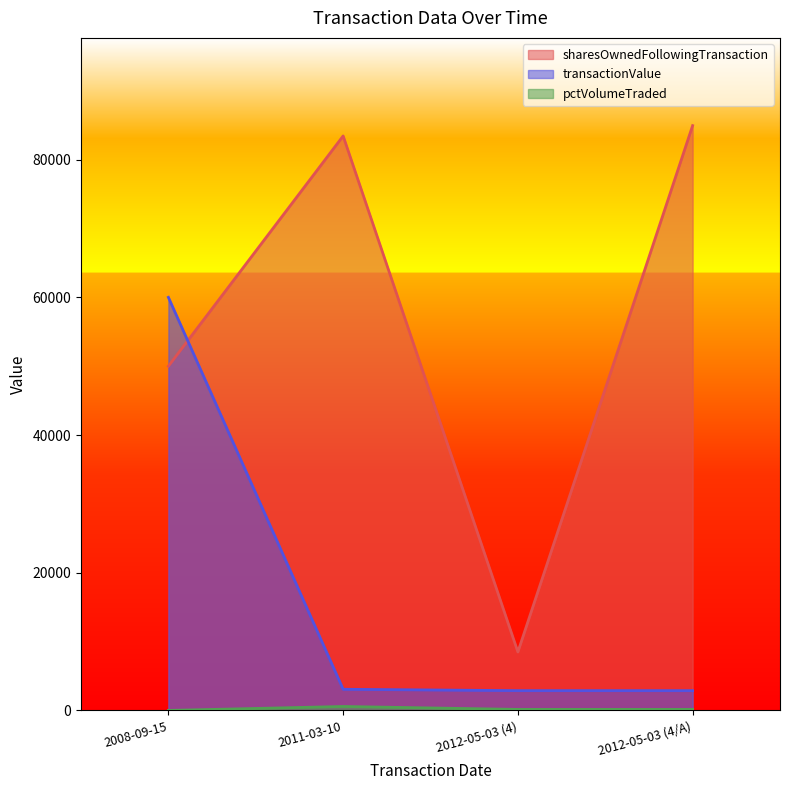

Between 2008-09-15 and 2012-05-03 (4), which is larger?

2008-09-15